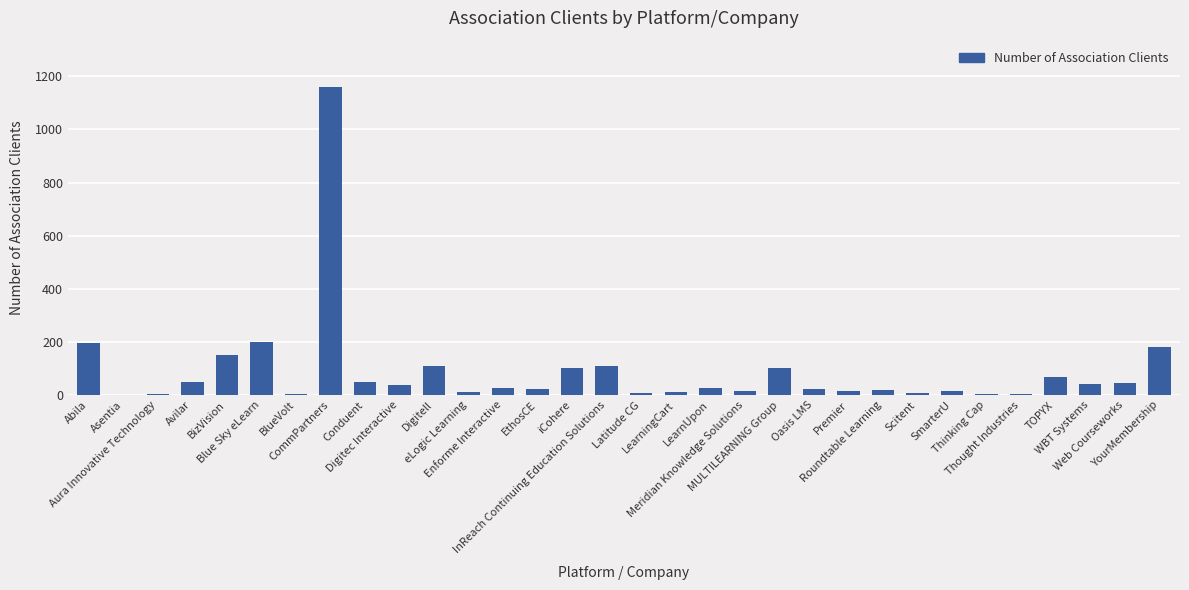

What is the sum of the values at Digitell and Oasis LMS?

132